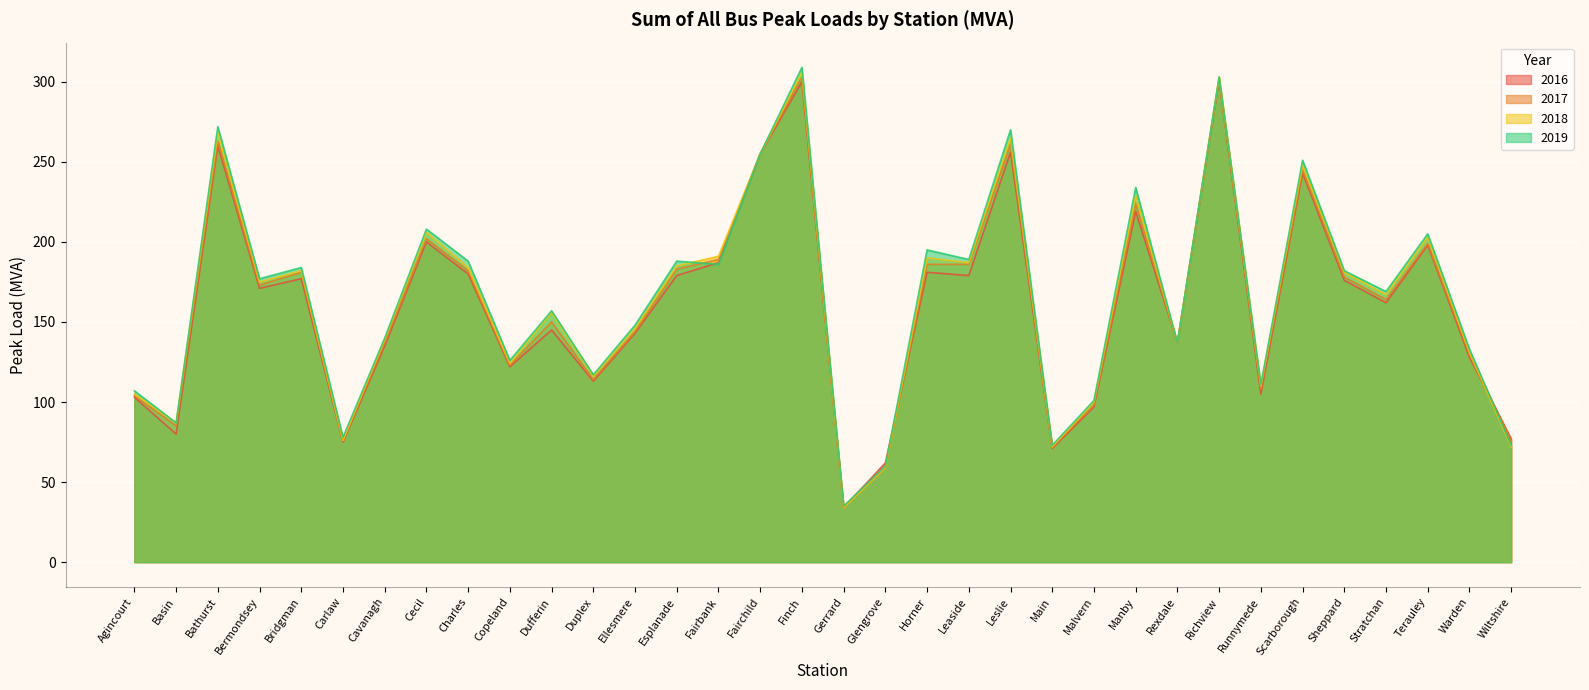

At which category is the sum across all series the highest?

Finch